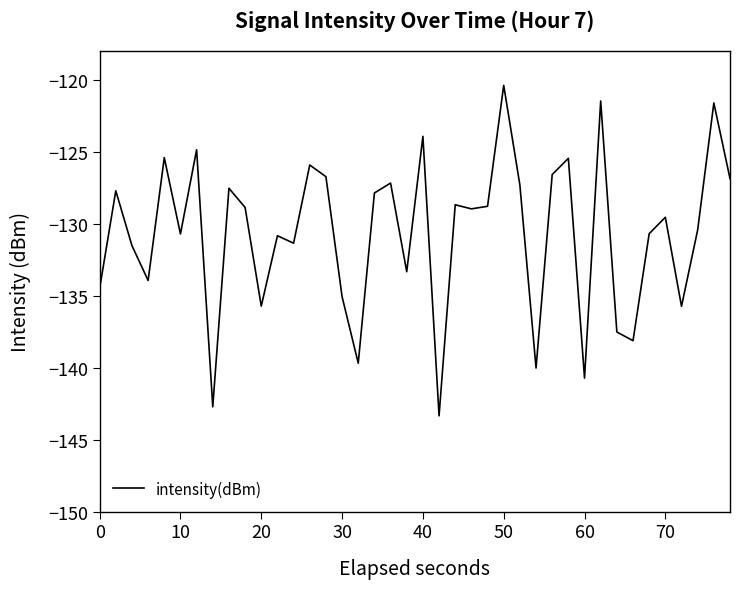

How many lines are shown in the chart?

1